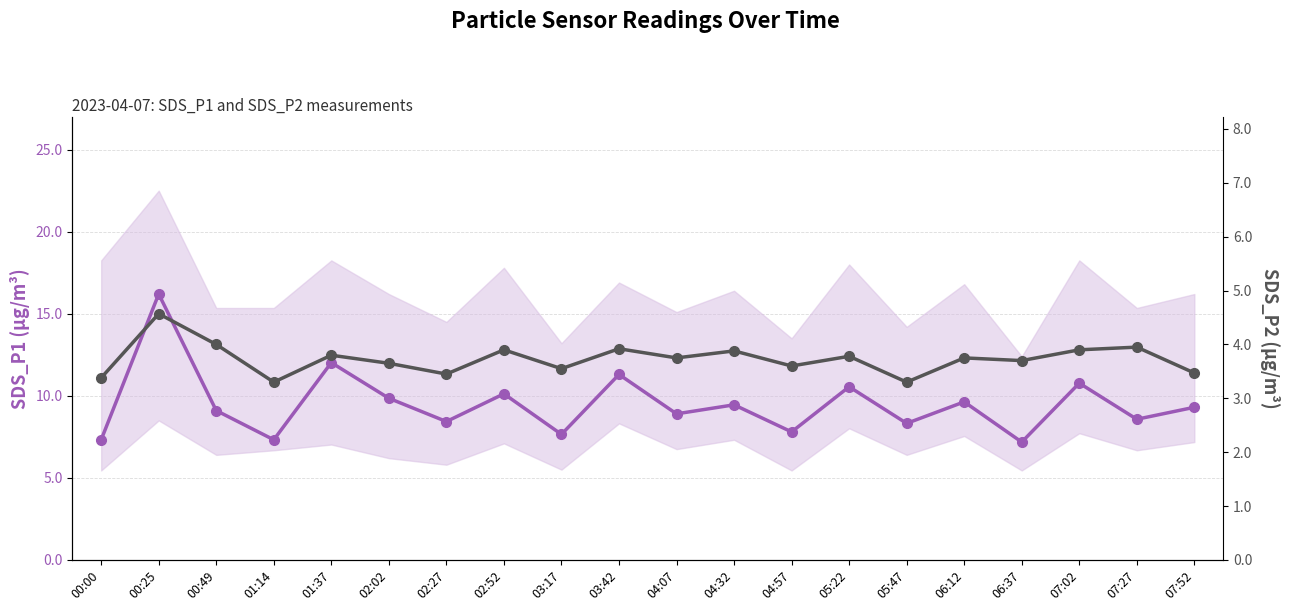

At which category is the sum across all series the highest?

00:25